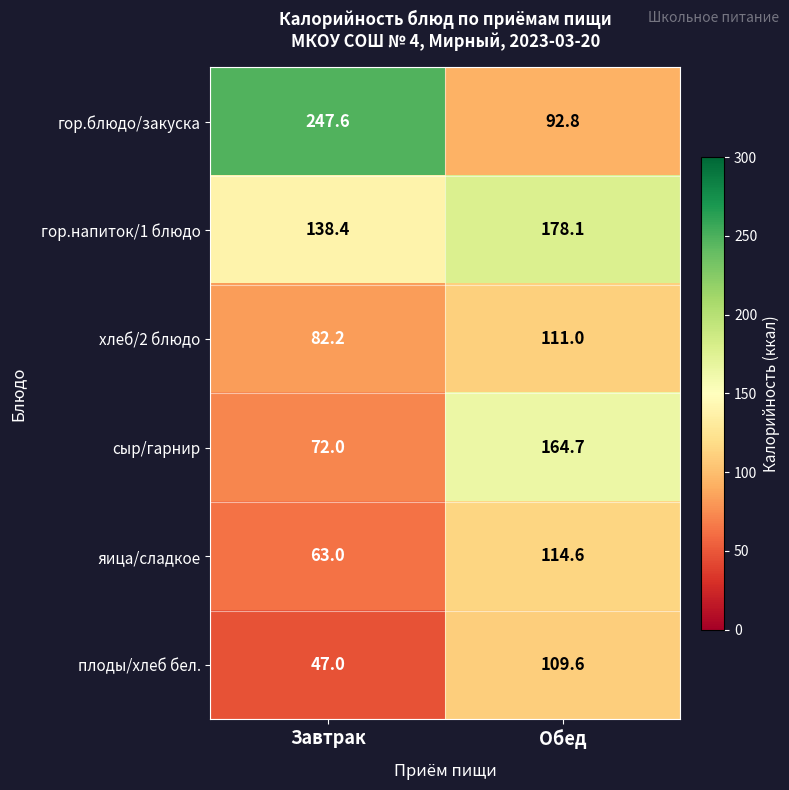

Read the яица/сладкое value at Обед.

114.6